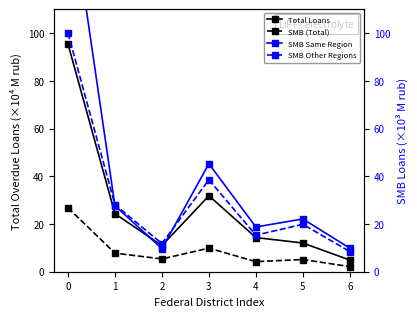

What is the value of the SMB Same Region point at the 3rd from the left?

9.7